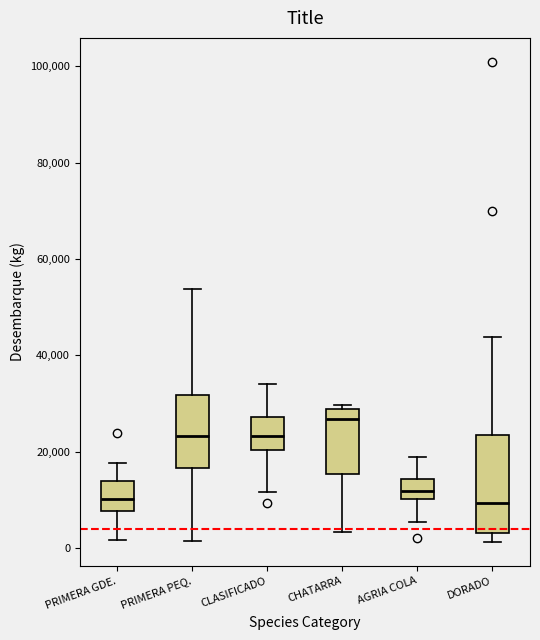

Reading left to right, read every box against the y-axis: the position of its median line, the range the box covers, and the ends of its whiskers. The values are not printed on the chart, so give them approximately, as read against the axis.

PRIMERA GDE.: median 10000, box 8000 to 14000, whiskers 2000 to 18000
PRIMERA PEQ.: median 24000, box 16000 to 32000, whiskers 2000 to 54000
CLASIFICADO: median 24000, box 20000 to 28000, whiskers 12000 to 34000
CHATARRA: median 26000, box 16000 to 28000, whiskers 4000 to 30000
AGRIA COLA: median 12000, box 10000 to 14000, whiskers 6000 to 18000
DORADO: median 10000, box 4000 to 24000, whiskers 2000 to 44000